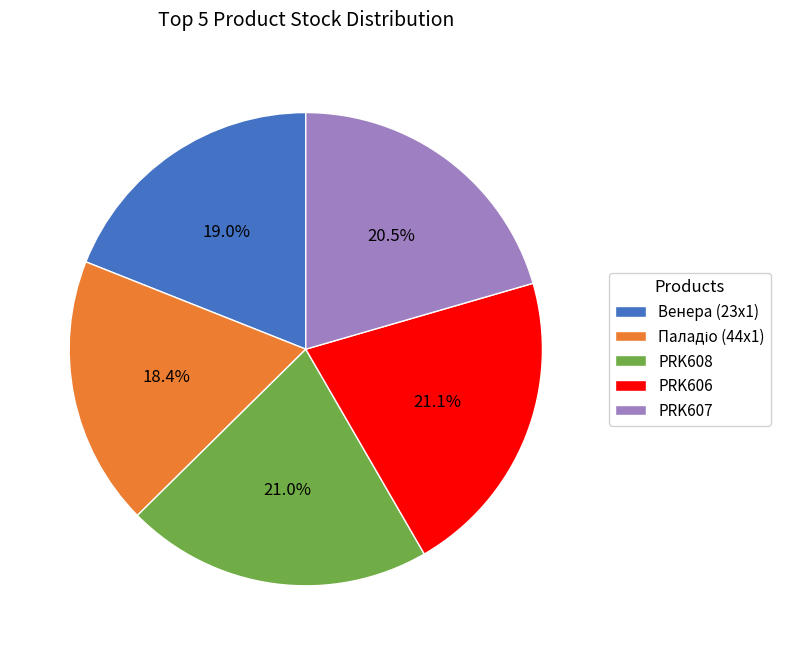

How many segments does this pie chart have?

5